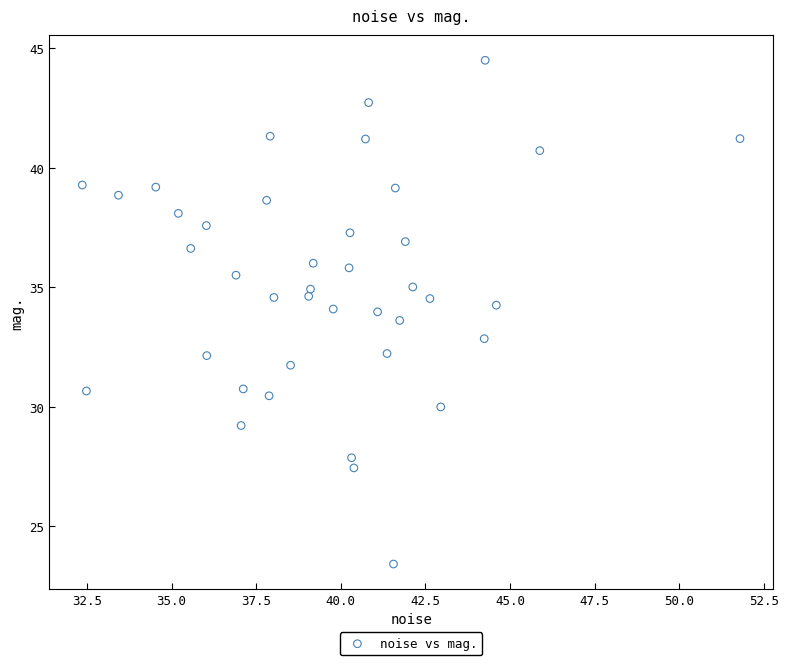

What is the range of Y values (max minus min)?

21.1